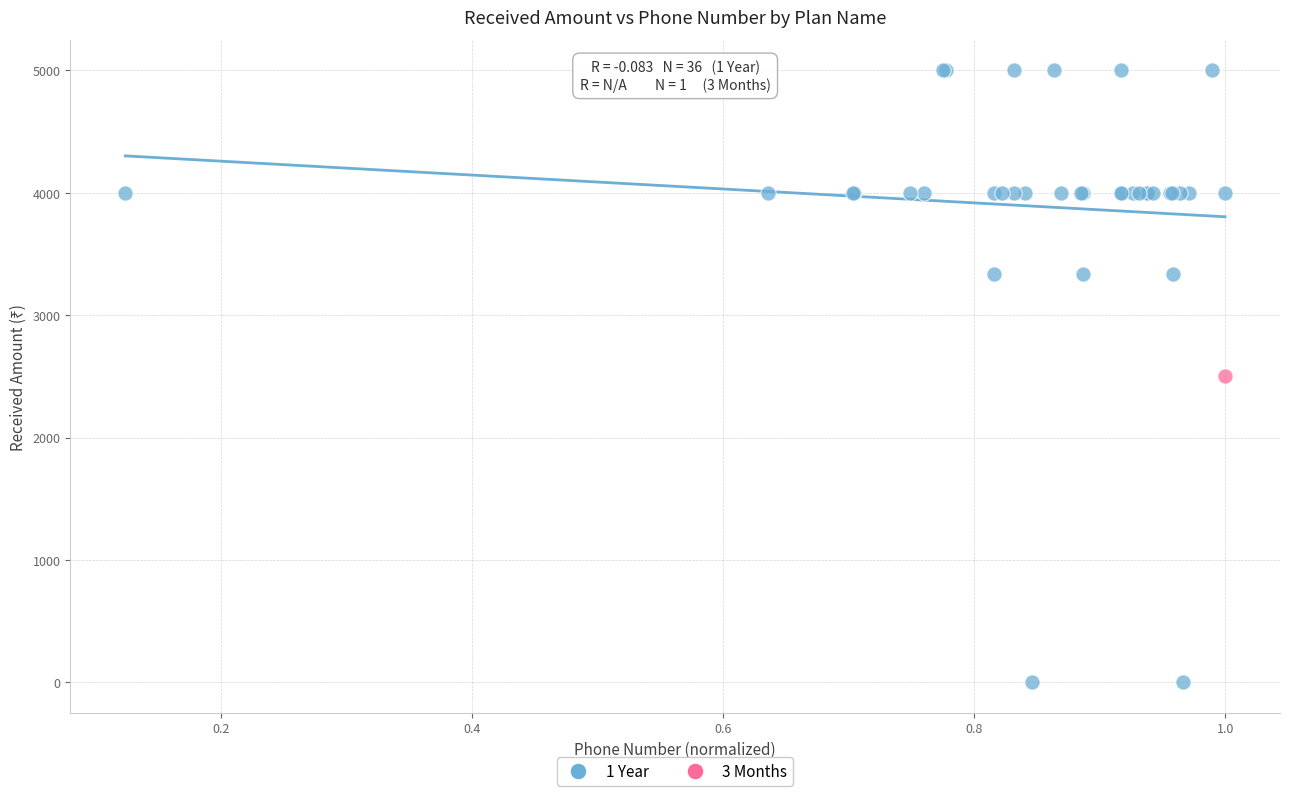

What are all the series names shown in the legend?

1 Year, 3 Months